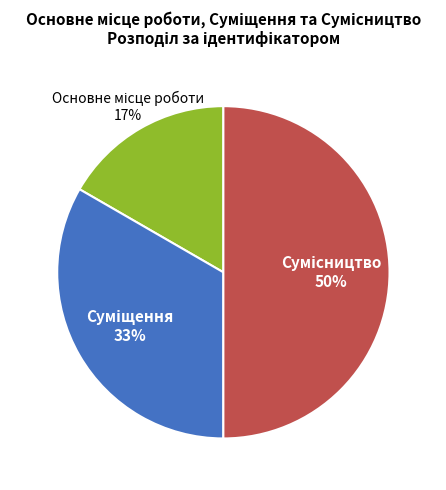

To the nearest percent, what is the difference between the largest and smallest slice percentages?

33%